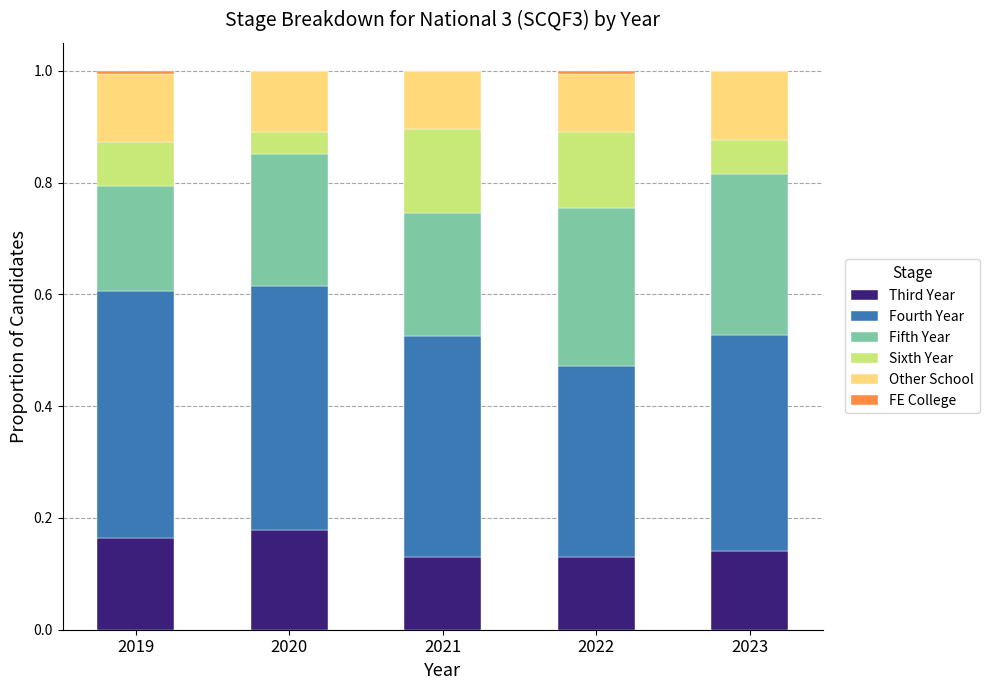

What is the total value across all series at 2023?

1.0